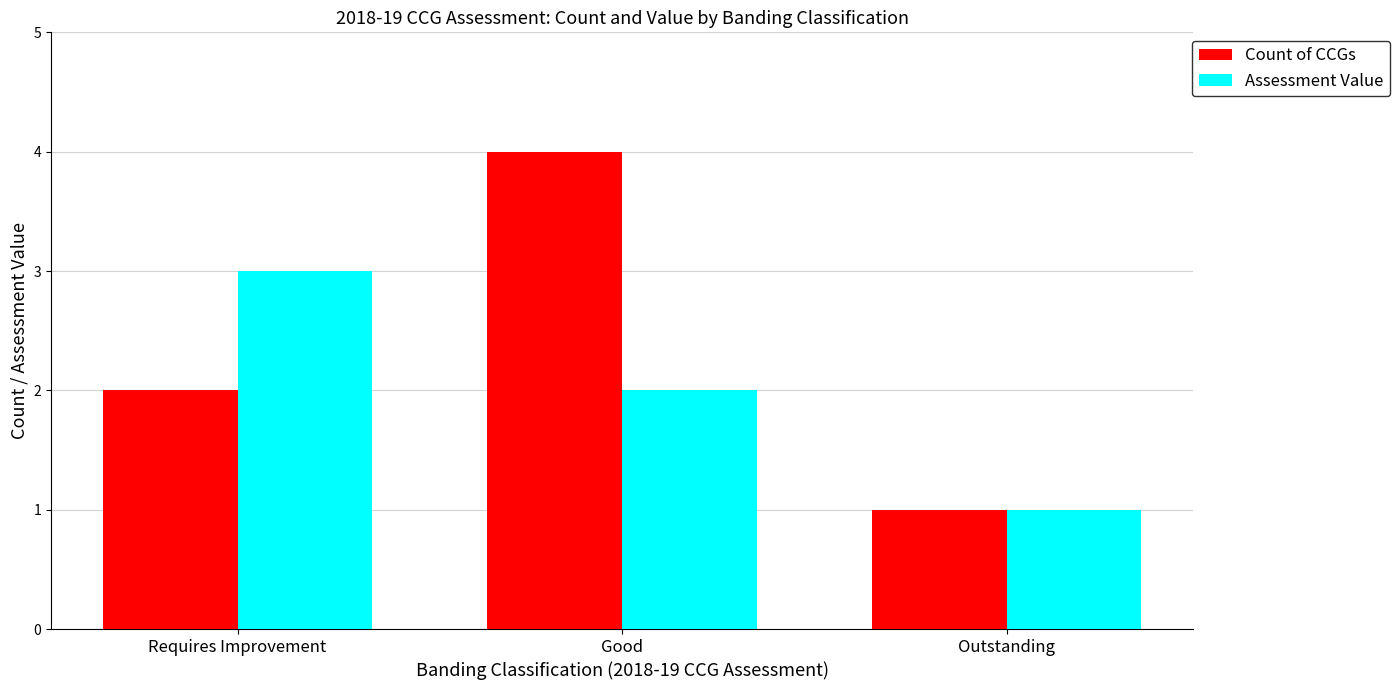

What are all the series names shown in the legend?

Count of CCGs, Assessment Value